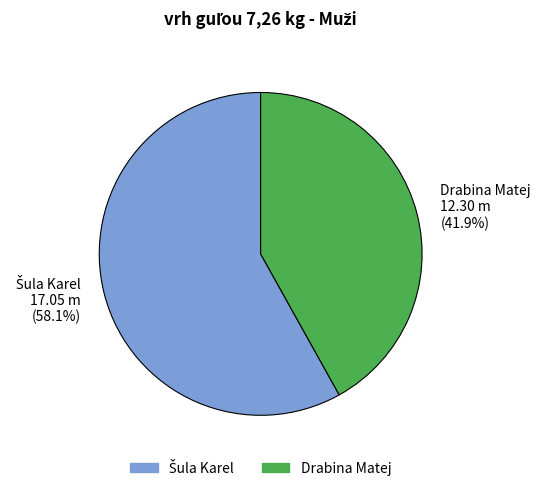

Does Drabina Matej represent more than half of the total?

No